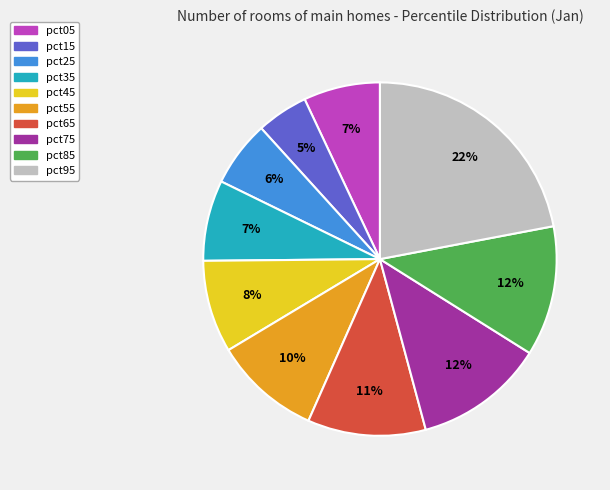

To the nearest percent, what is the difference between the pct25 and pct75 slice percentages?

6%